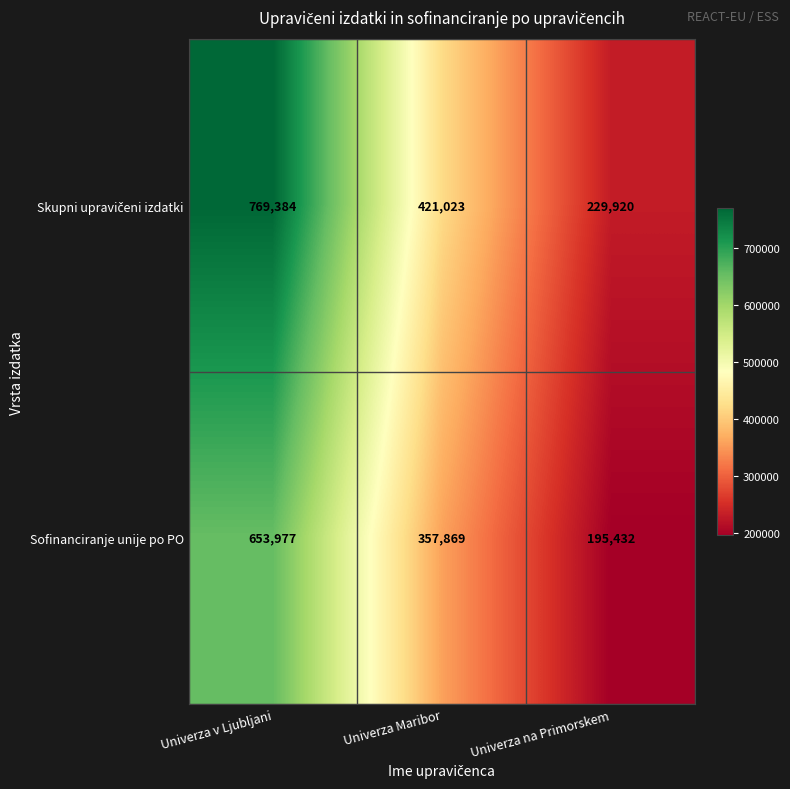

What is the greatest value displayed?

769384